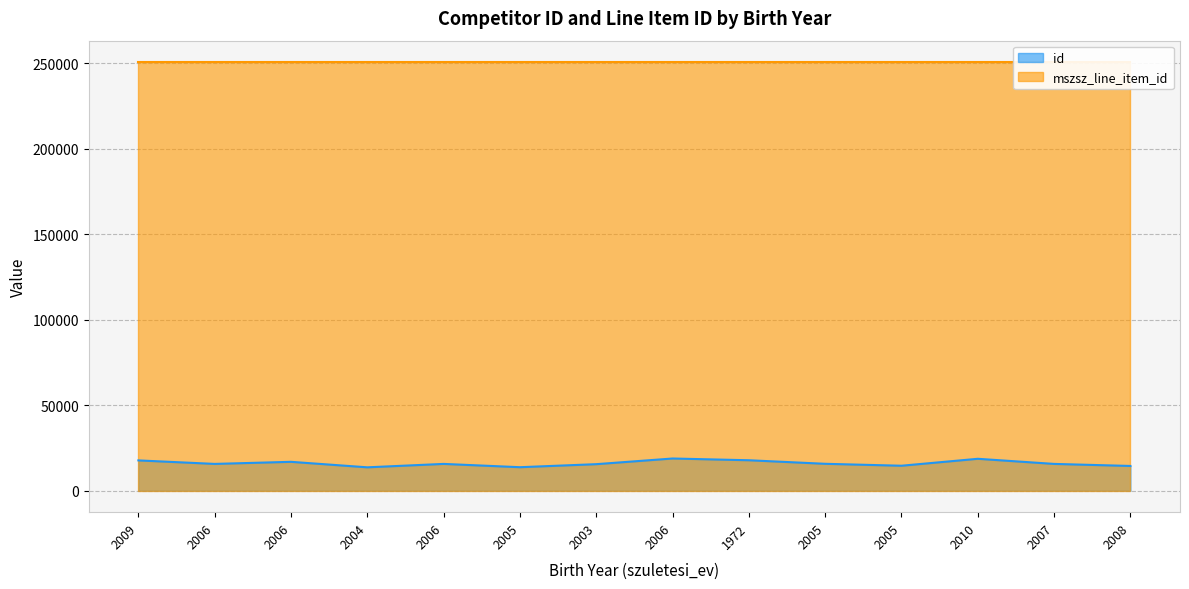

True or false: the data has more than 0 interior local peaks.

True